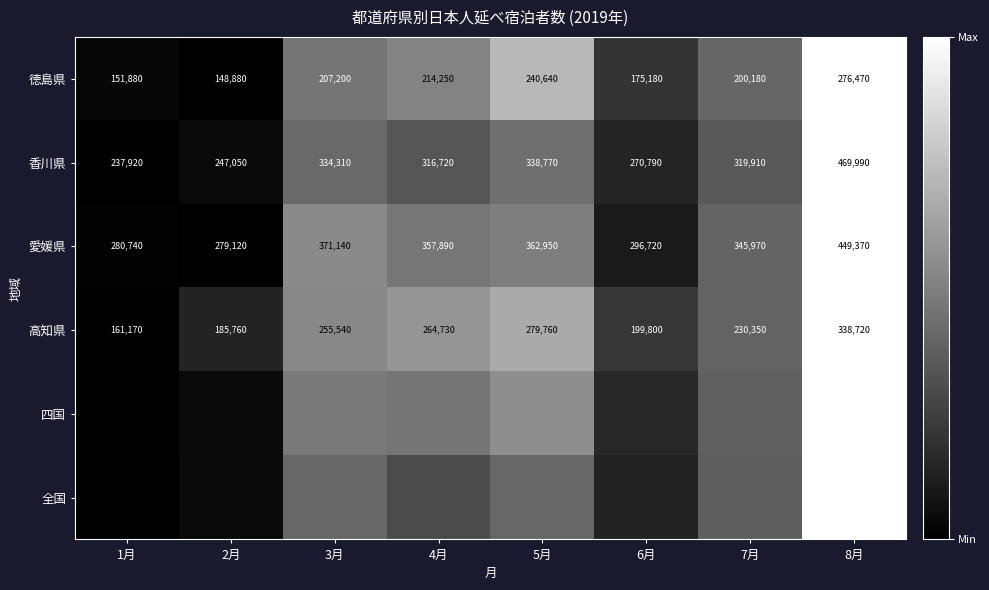

Count the number of data series in this chart.

6